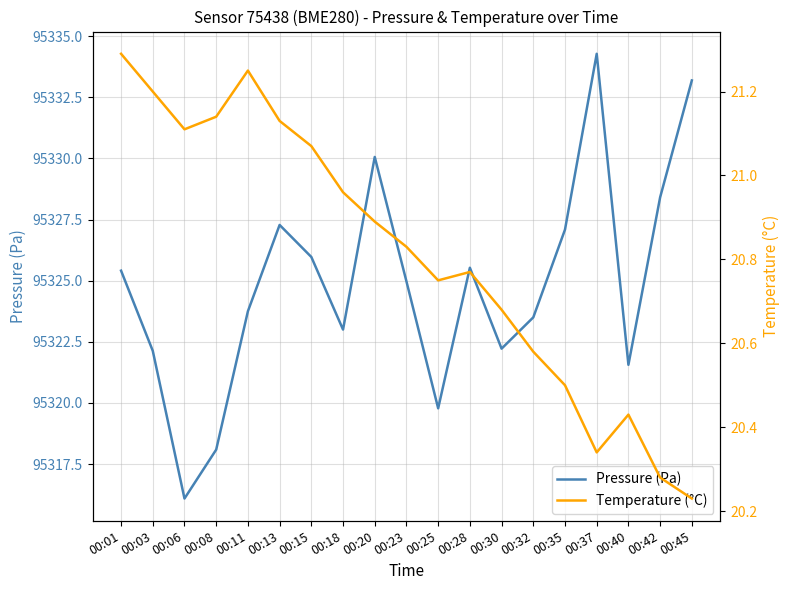

At which category does Pressure (Pa) reach its first local peak?

00:13